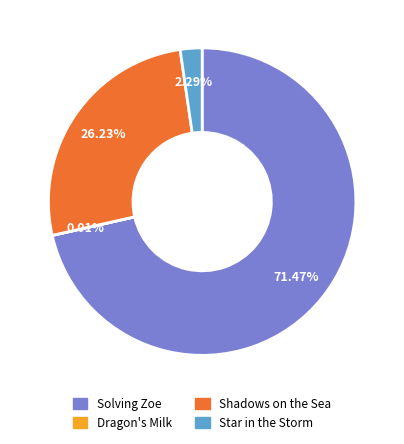

Which slice is the largest?

Solving Zoe